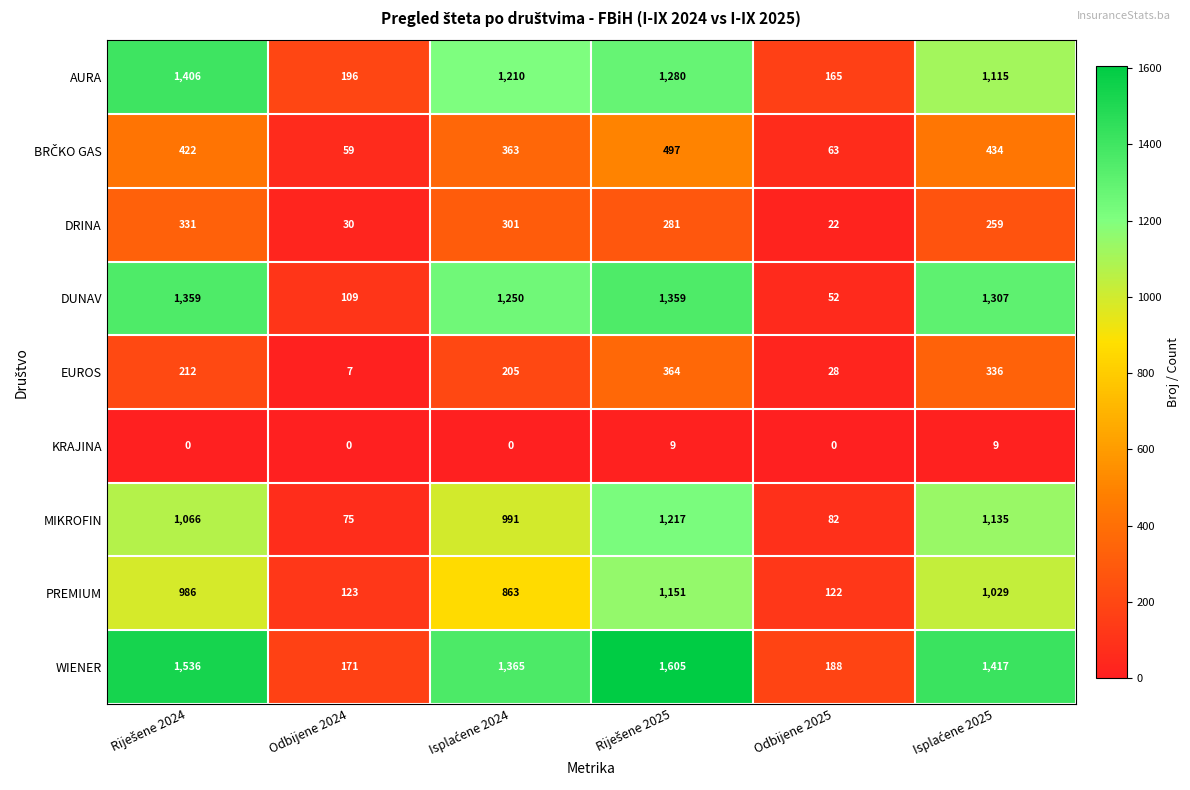

What is the maximum value shown in the chart?

1605